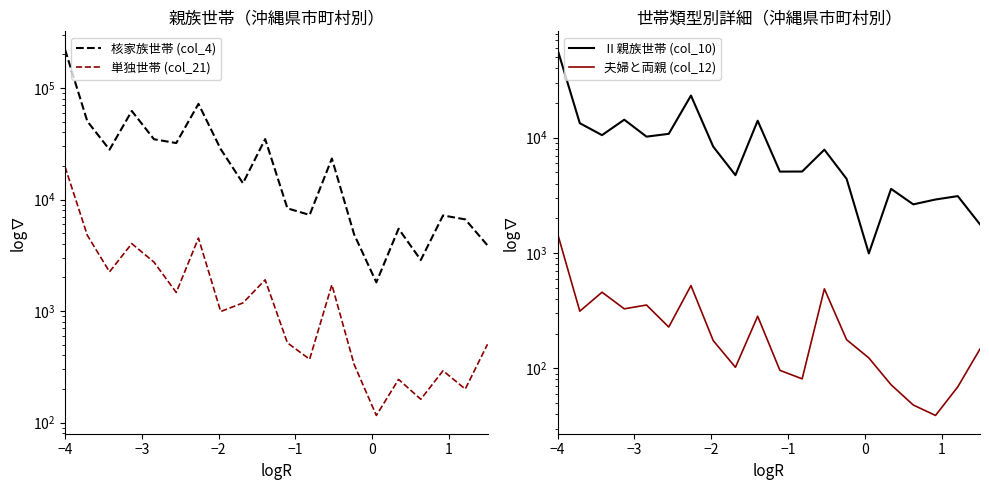

The 単独世帯 (col_21) series shows 74 at 17. True or false?

False